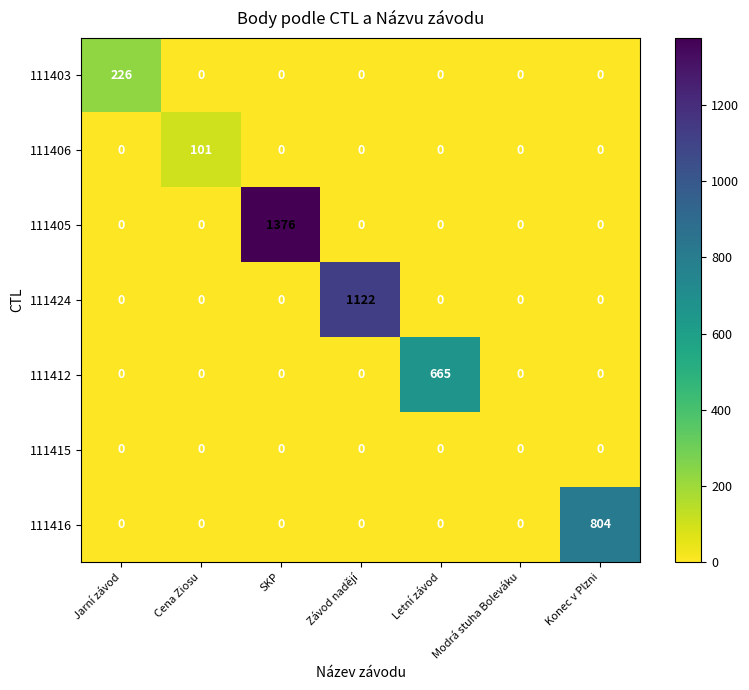

Is it true that 111406 equals 0 at SKP?

True